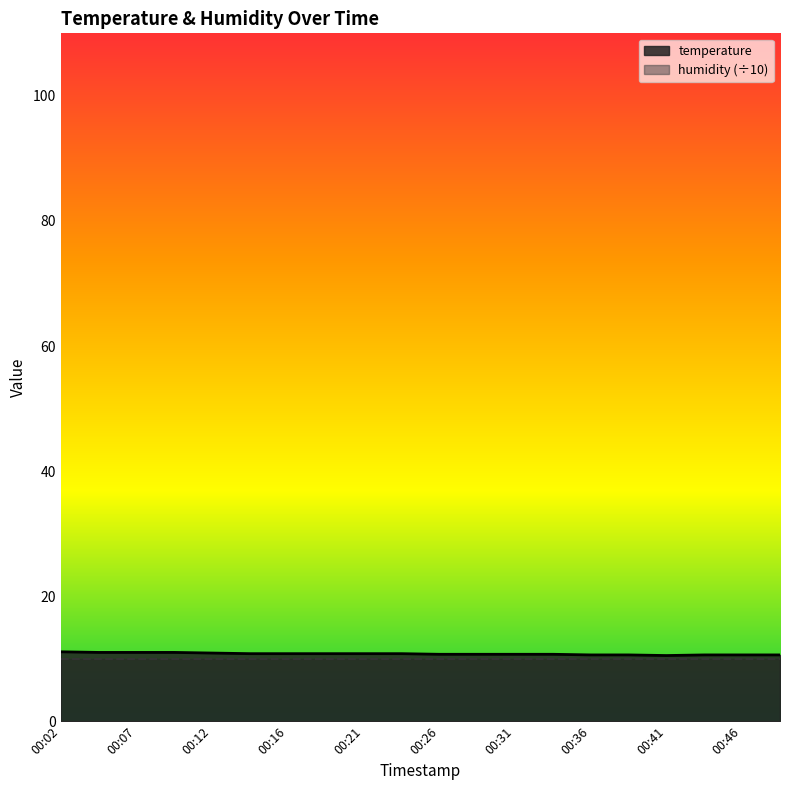

Which label corresponds to the largest value in the chart?

00:02